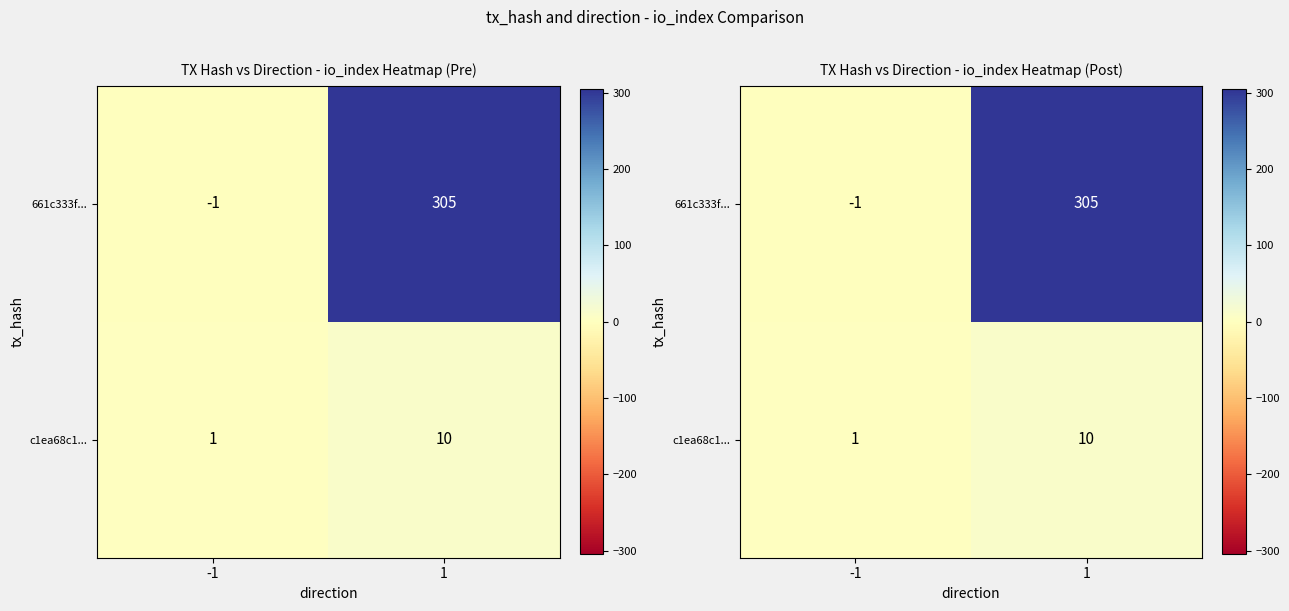

Rank the series at 1 from highest to lowest value.

661c333f..., c1ea68c1...